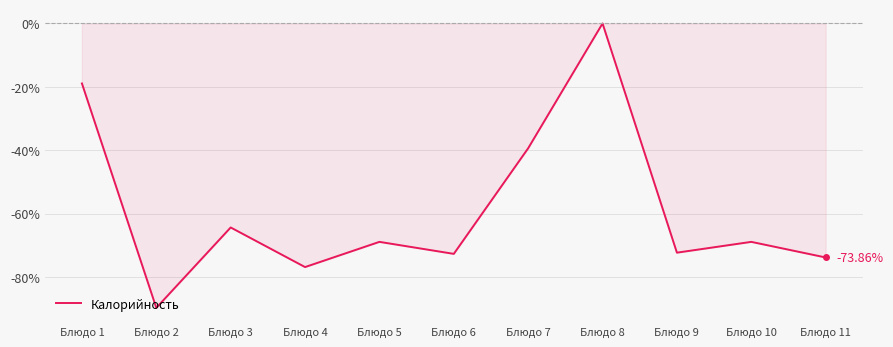

What is the change in value from Блюдо 10 to Блюдо 11?

-4.9